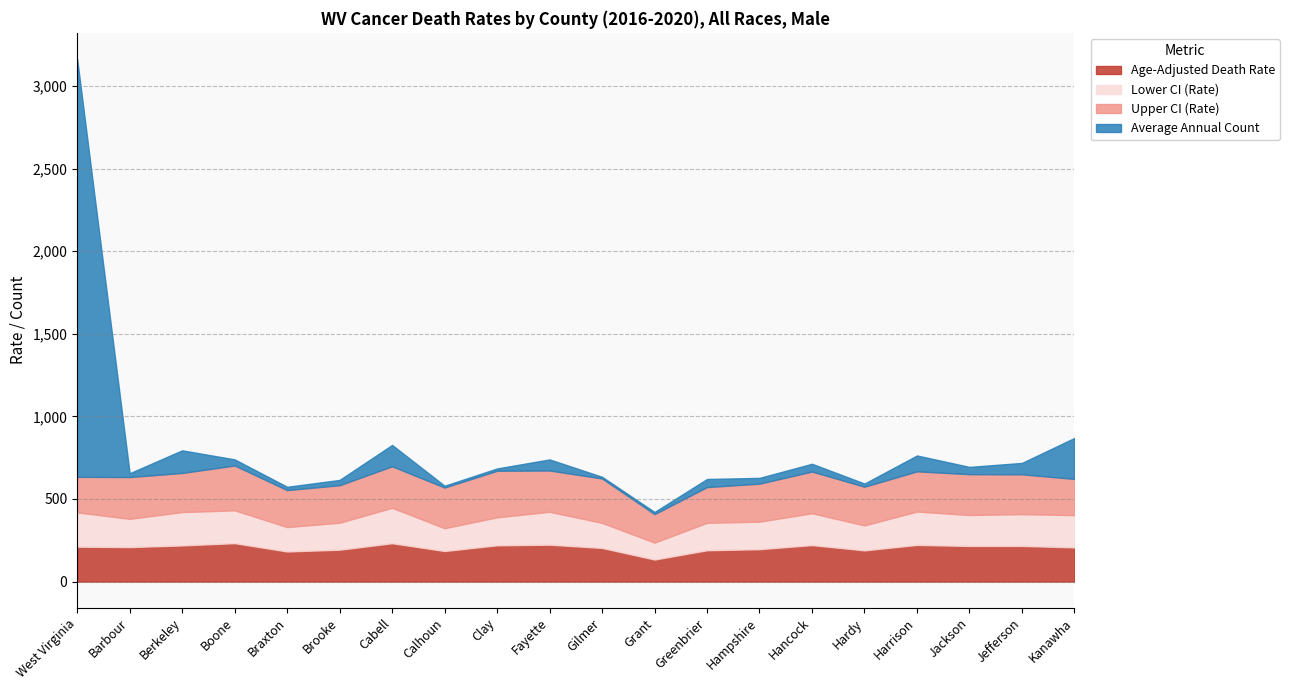

At which category is the sum across all series the highest?

West Virginia